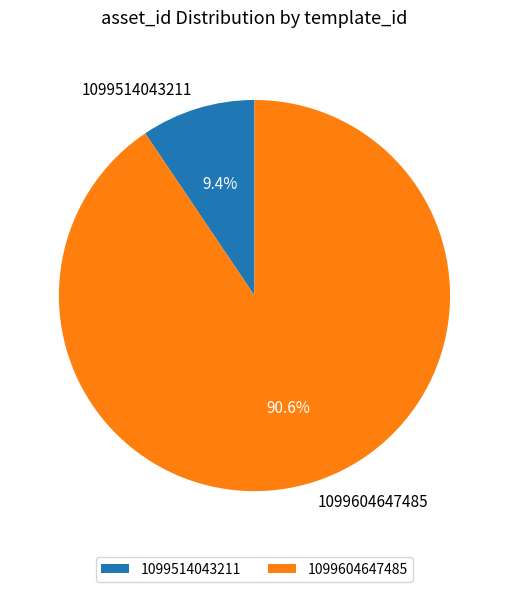

To the nearest percent, what is the difference between the largest and smallest slice percentages?

81%